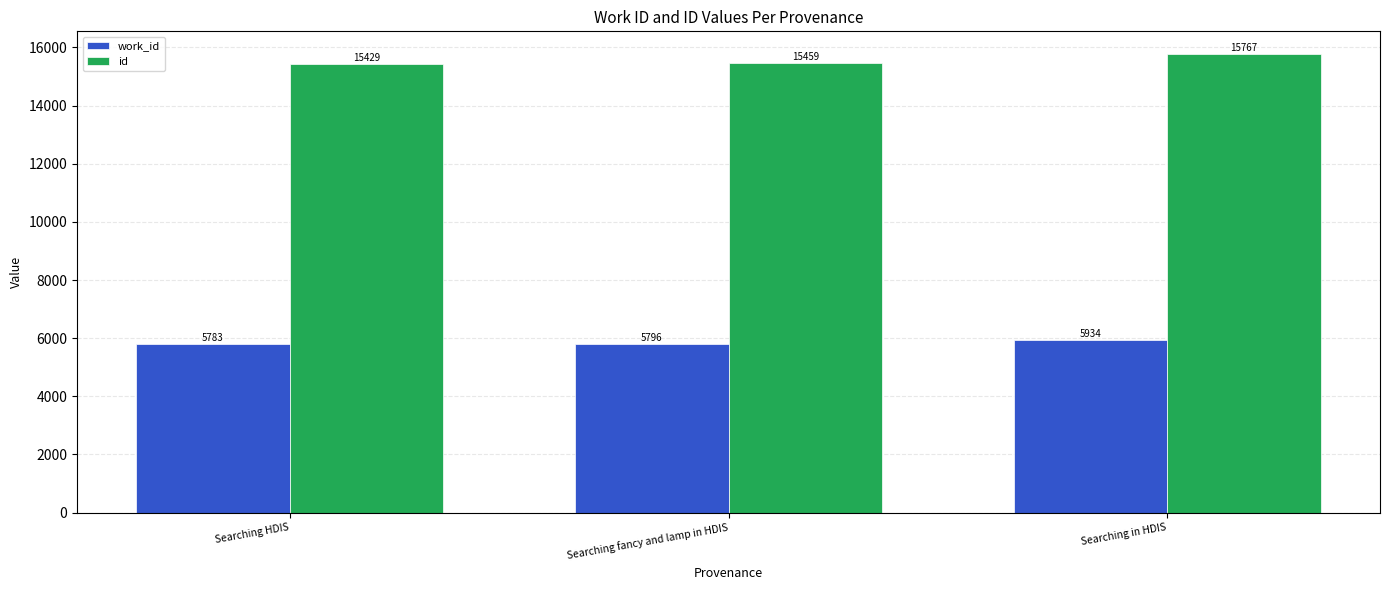

What is the value of the work_id bar at the 1st from the left?

5783